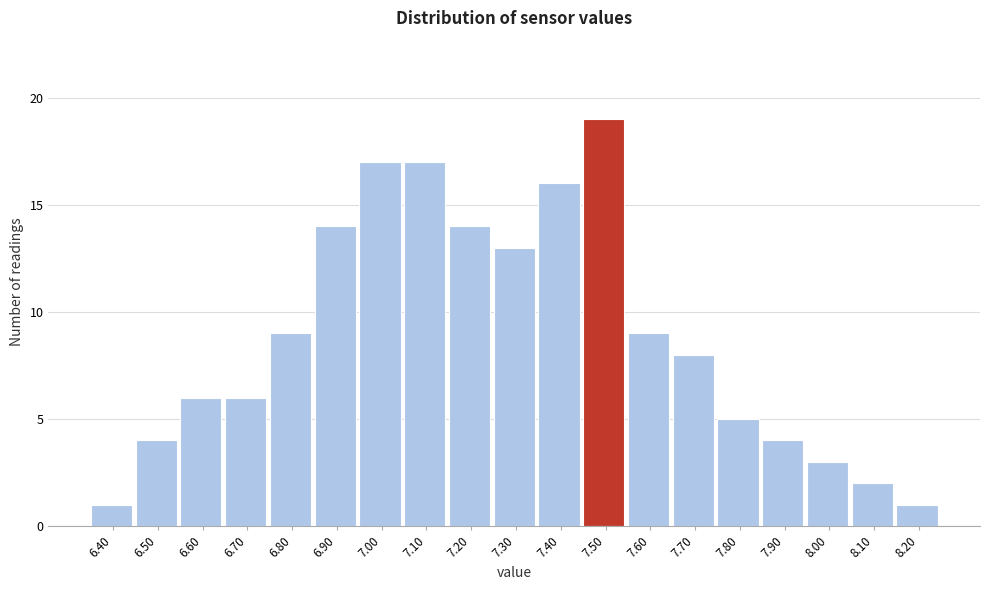

What is the height of the bar covering 8.05 to 8.15 on the x-axis? The values are not printed on the chart, so give them approximately, as read against the axis.

2